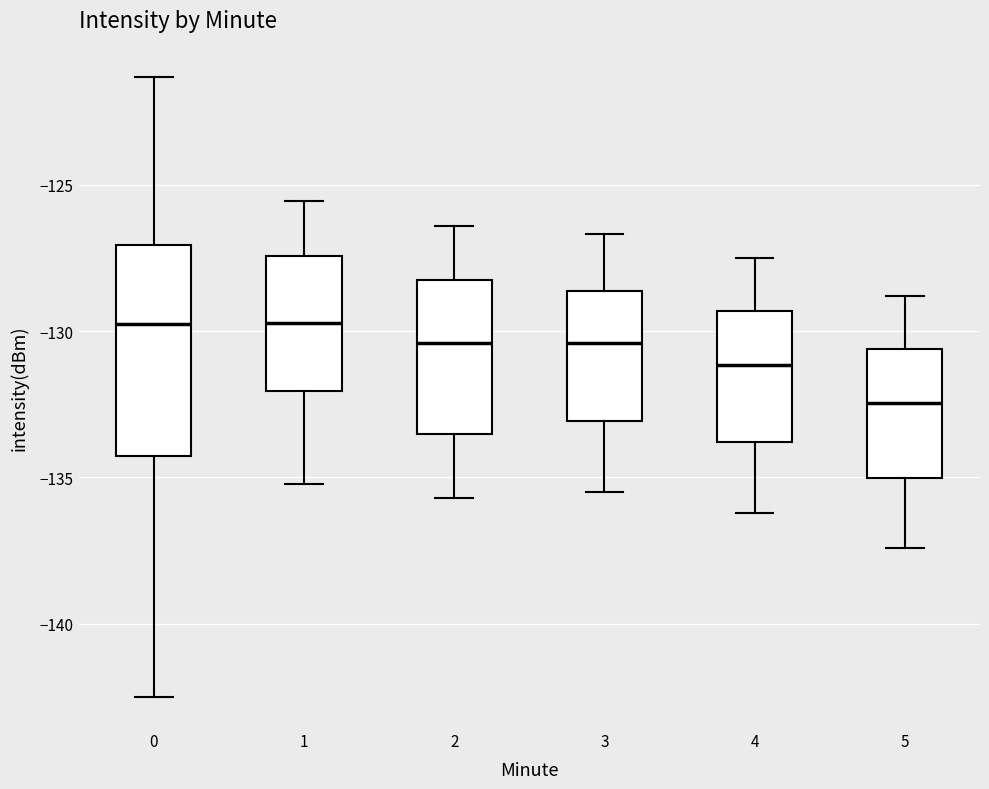

Comparing the boxes themselves (not the whiskers), which one is the tallest?

0